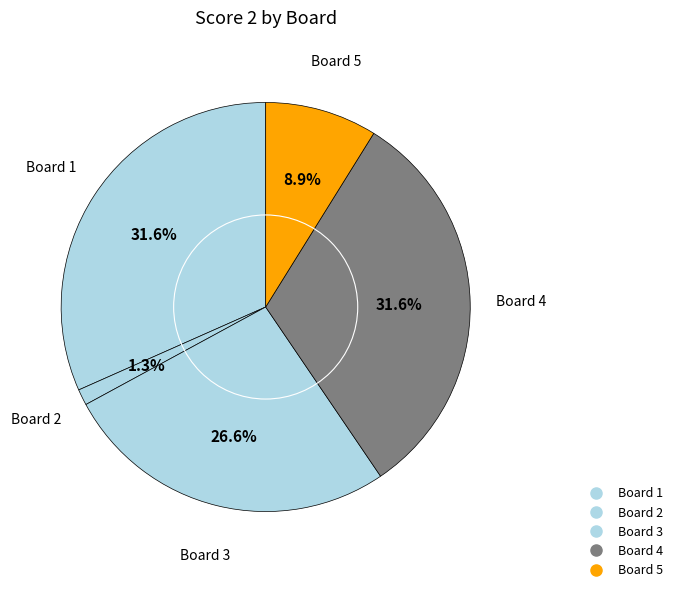

How many slices are in this pie chart?

5